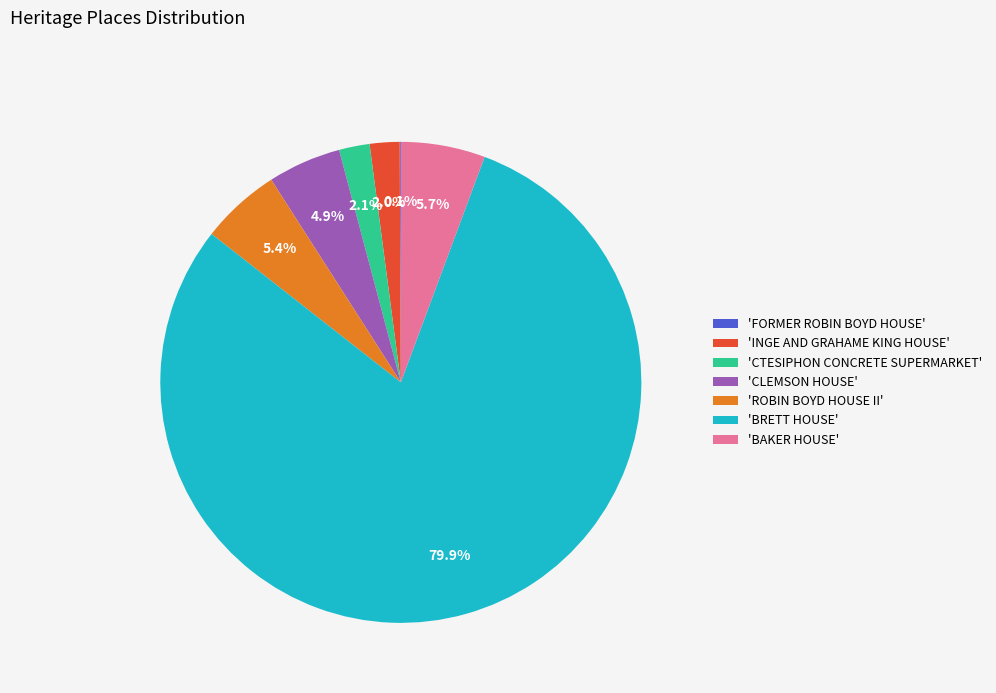

What is the largest slice in the pie chart?

'BRETT HOUSE'